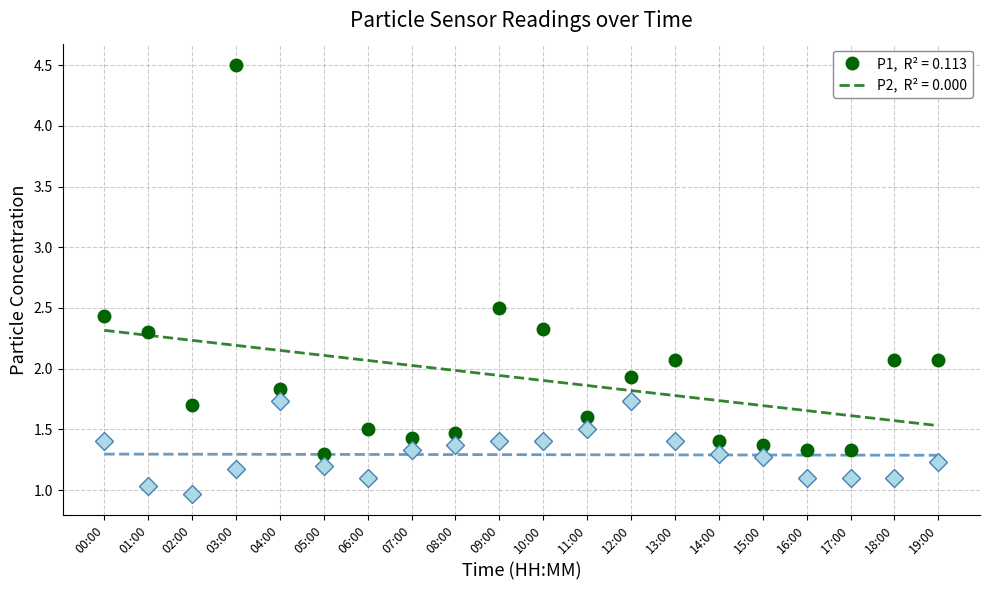

Is it true that P2 equals 1.1 at 06:00?

True